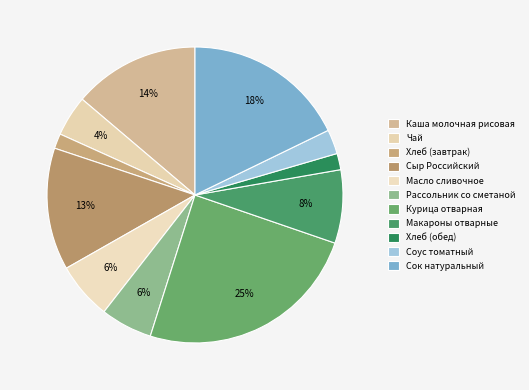

Does Соус томатный represent more than half of the total?

No